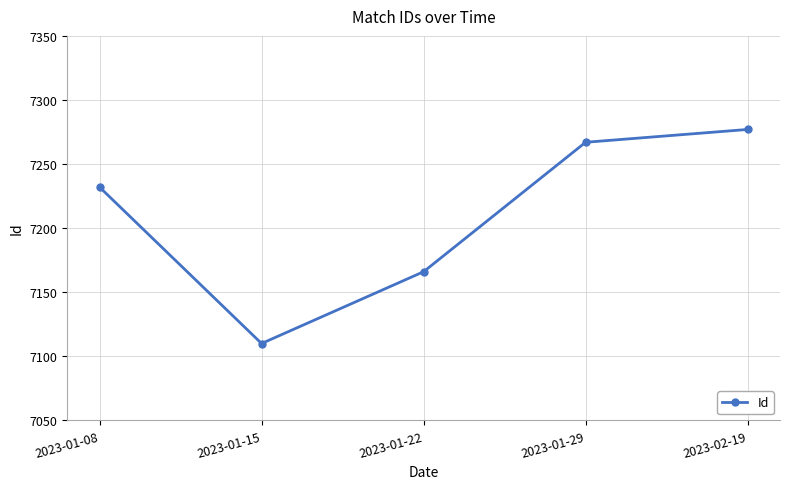

The chart shows a value of 9256 at 2023-01-15. True or false?

False